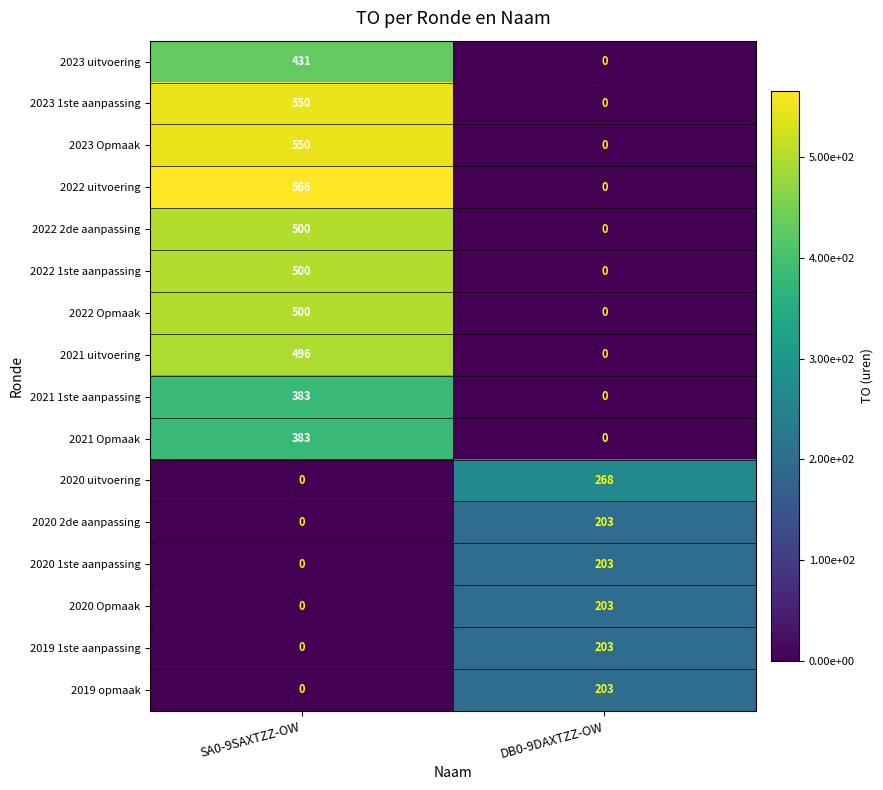

At which label is 2023 uitvoering closest to 215?

DB0-9DAXTZZ-OW